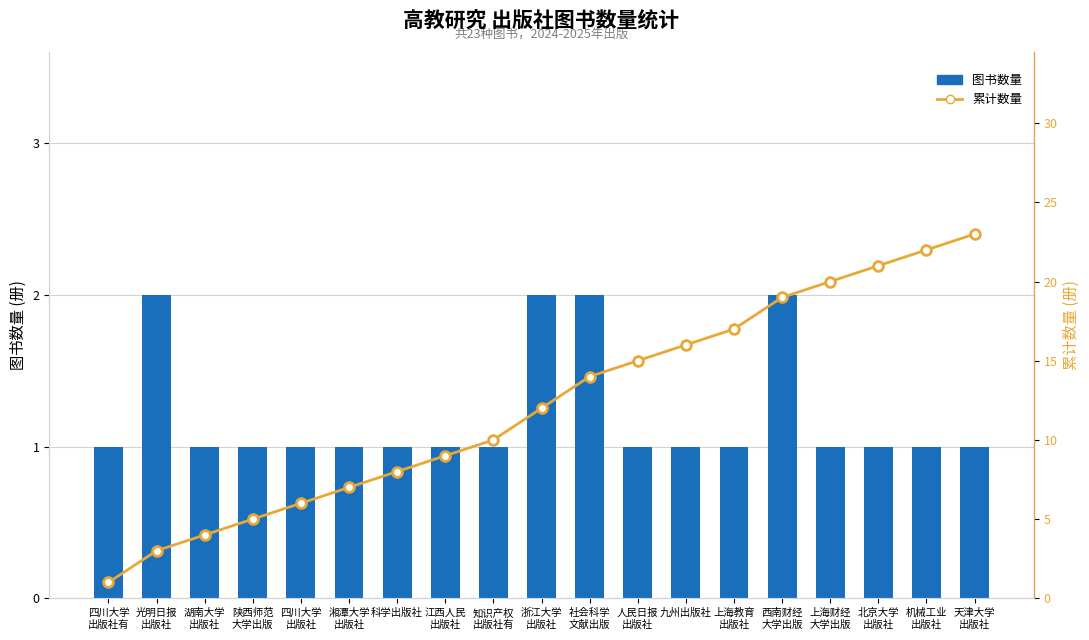

What is the difference between the maximum and minimum values in the 累计数量 series?

22